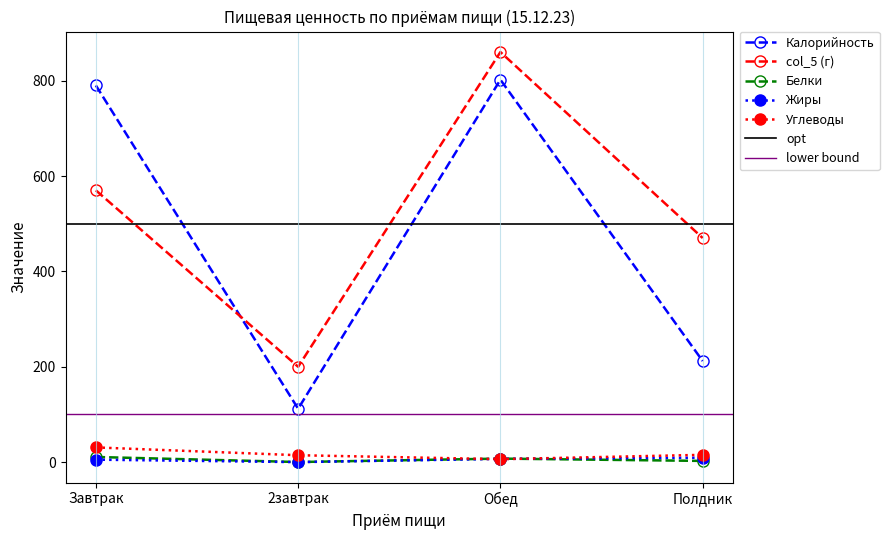

Between 2завтрак and Завтрак, which is larger?

Завтрак